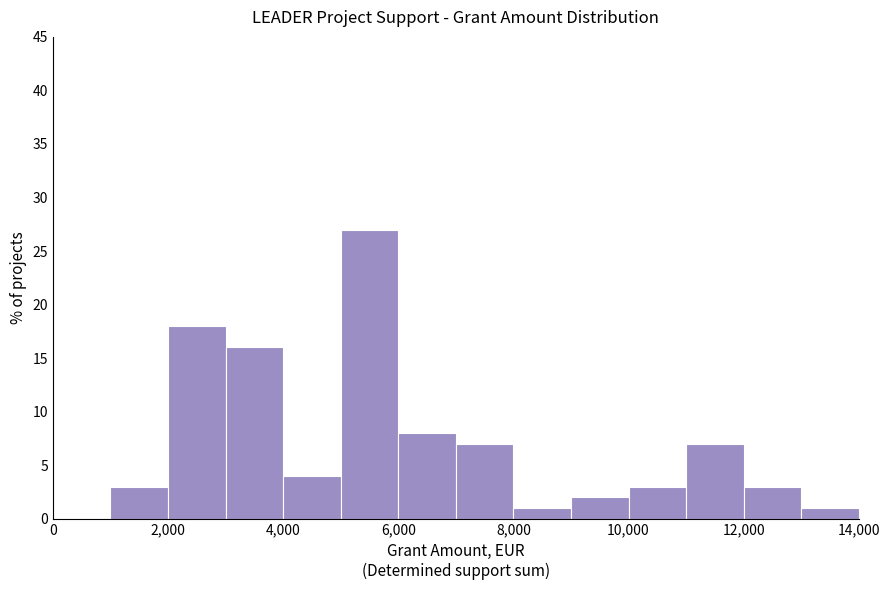

Reading left to right, transcribe this chart: for each bar, give the range it covers on the x-axis and its height. The values are not printed on the chart, so give them approximately, as read against the axis.

0 to 1000: 0
1000 to 2000: 3
2000 to 3000: 18
3000 to 4000: 16
4000 to 5000: 4
5000 to 6000: 27
6000 to 7000: 8
7000 to 8000: 7
8000 to 9000: 1
9000 to 10000: 2
10000 to 11000: 3
11000 to 12000: 7
12000 to 13000: 3
13000 to 14000: 1